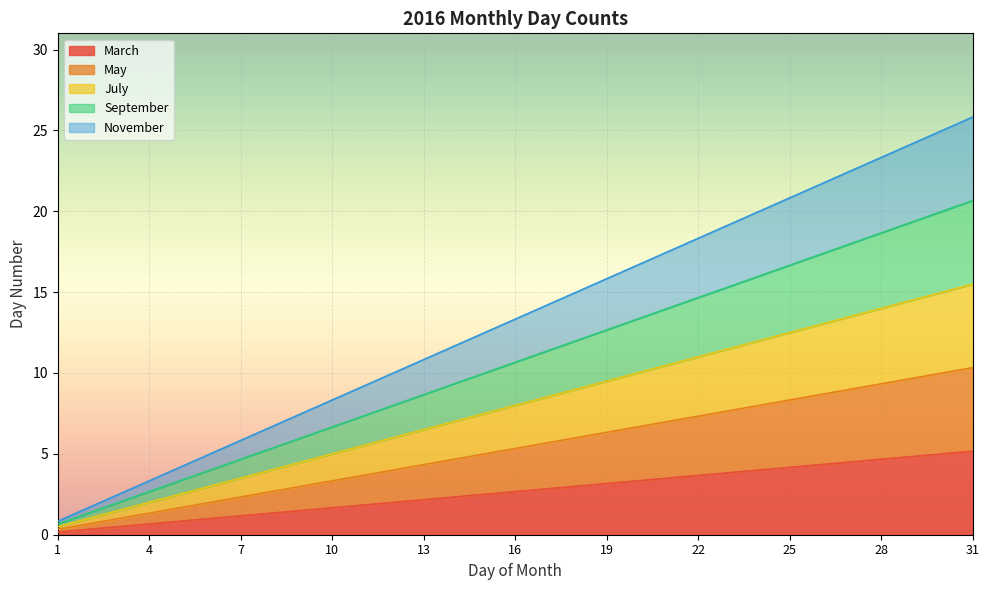

Which has a higher value, 7 or 8?

8